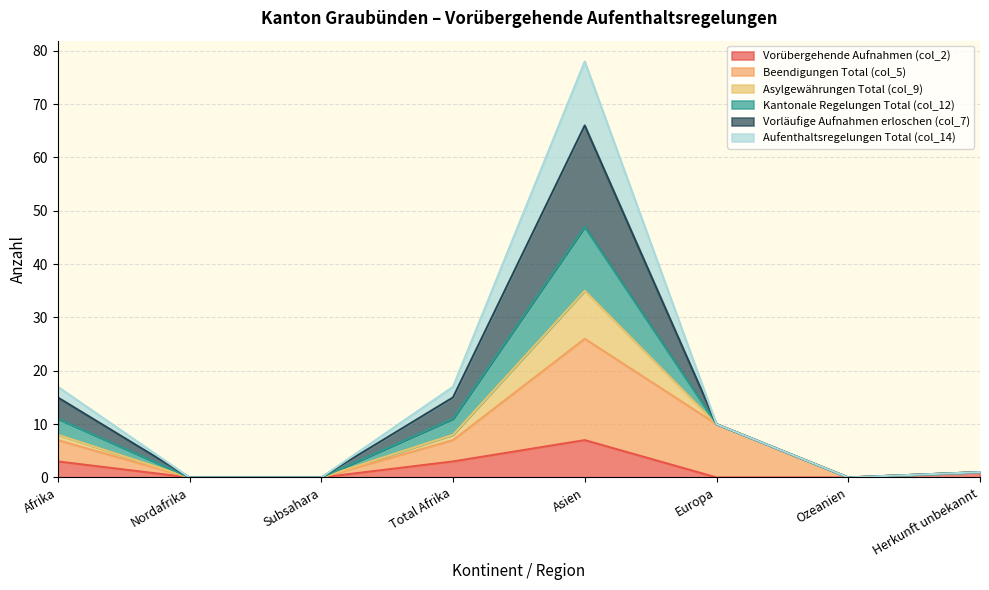

What is the spread (max minus min) of values at Asien?

71